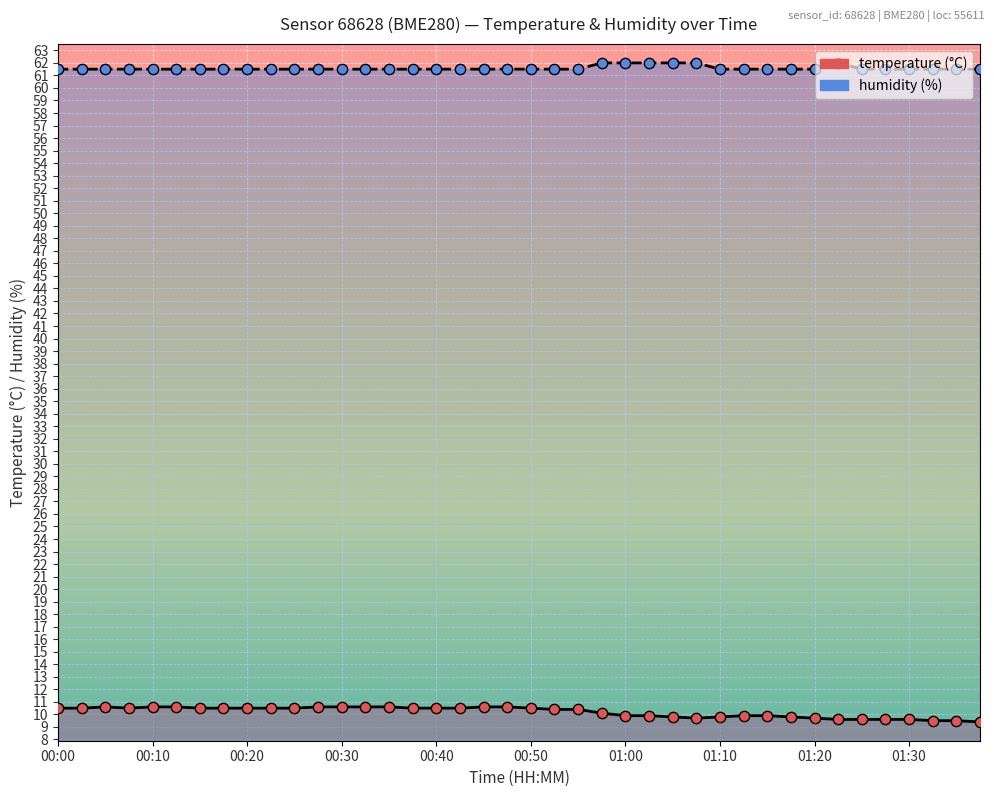

Which series reaches the minimum Y coordinate?

temperature